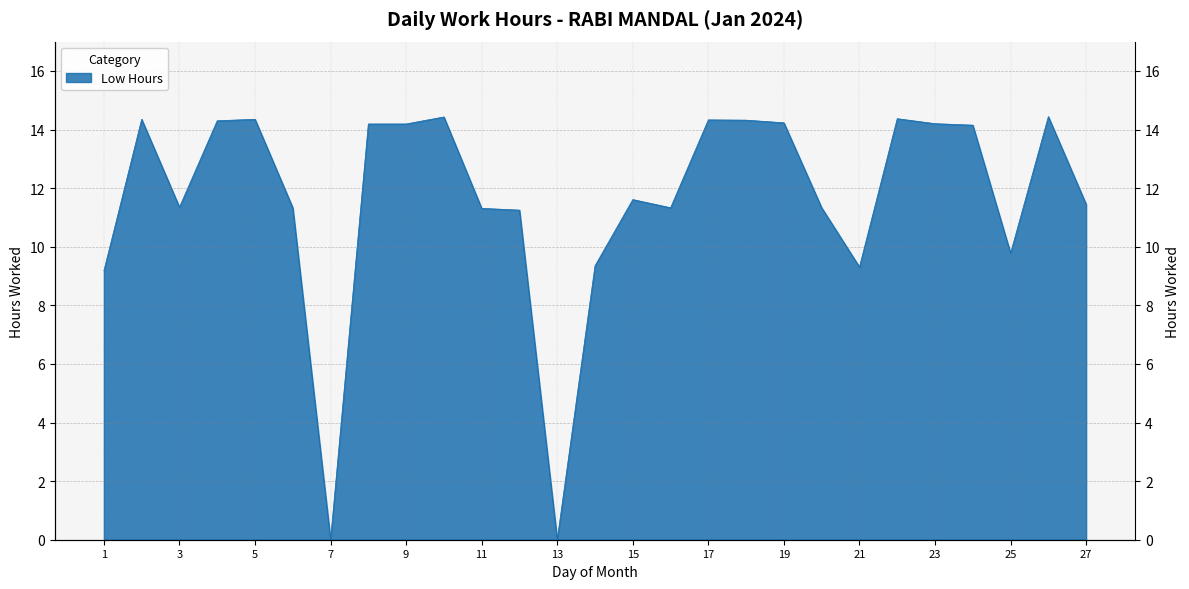

What is the value of the 14th point from the left?

9.3